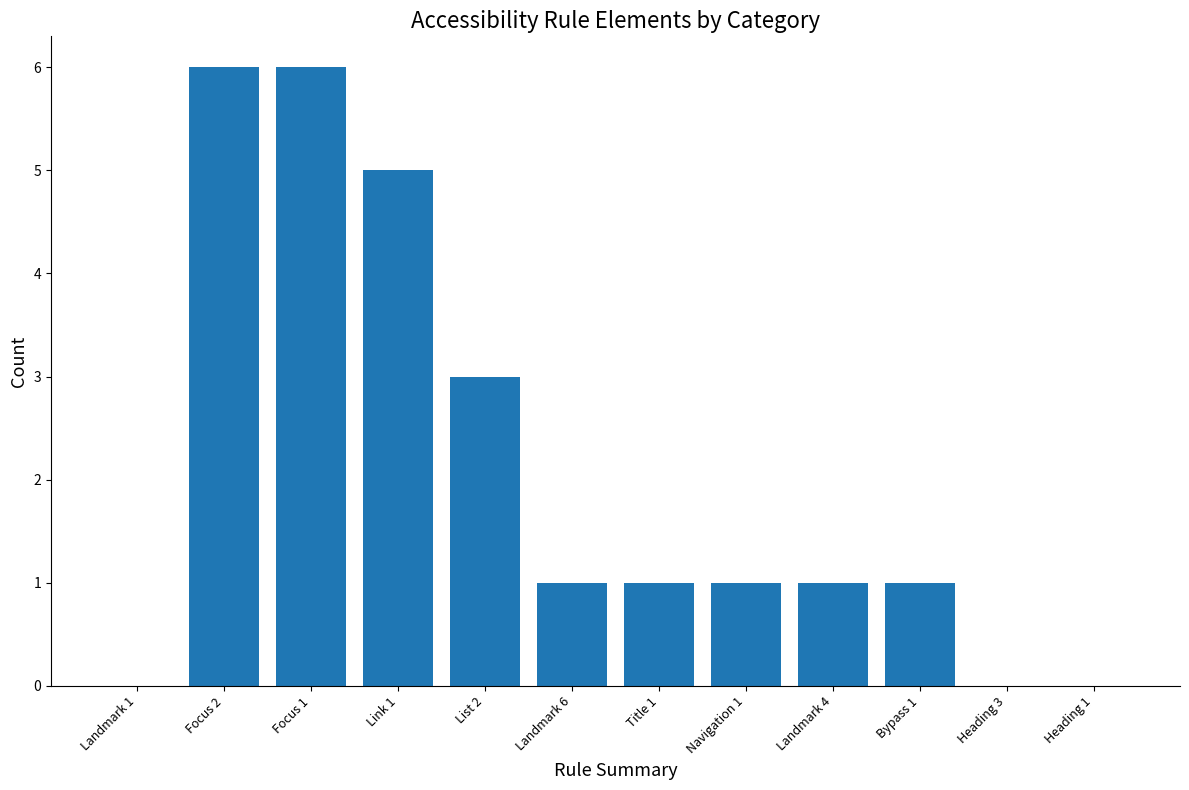

Reading left to right, what are all the values shown in this chart?

Landmark 1=0	Focus 2=6	Focus 1=6	Link 1=5	List 2=3	Landmark 6=1	Title 1=1	Navigation 1=1	Landmark 4=1	Bypass 1=1	Heading 3=0	Heading 1=0